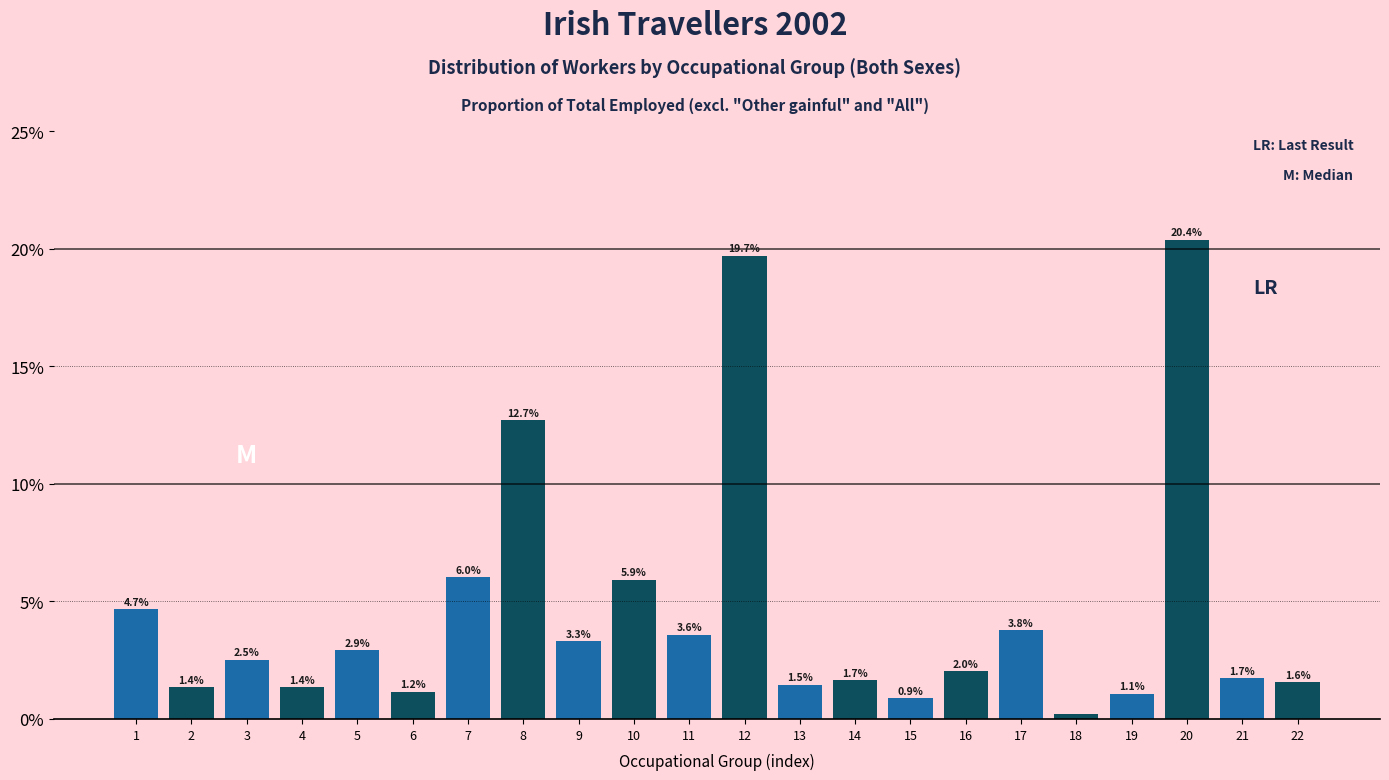

What is the greatest value displayed?

20.4